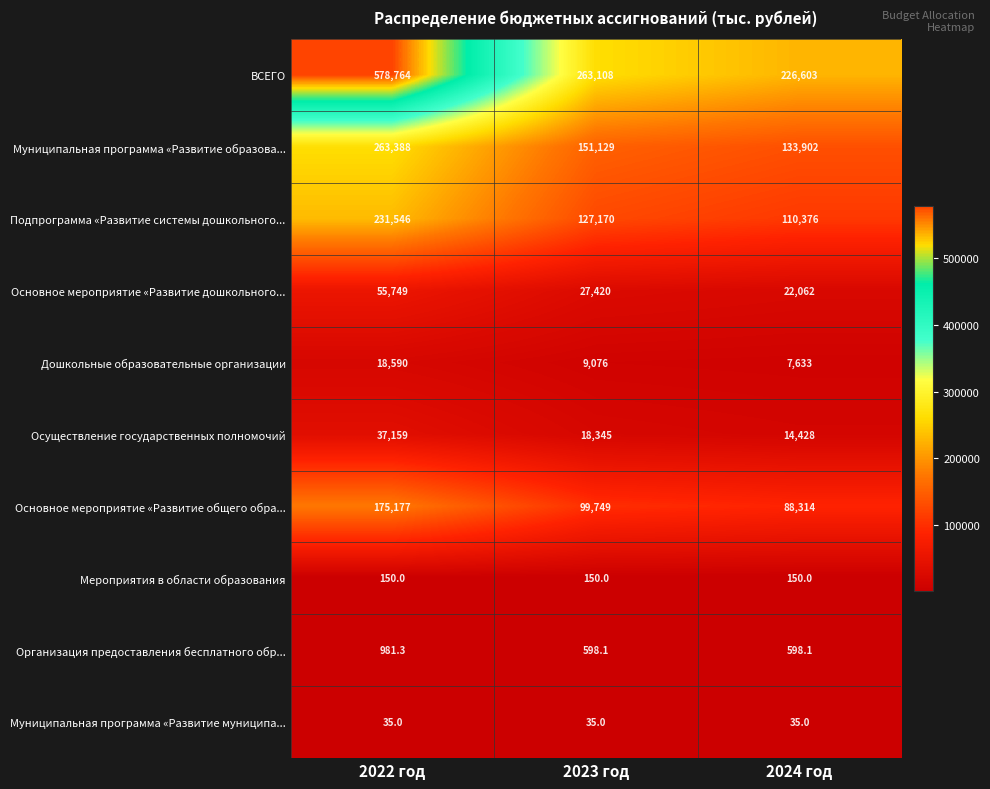

True or false: Основное мероприятие «Развитие дошкольного... has a value of 27420.0 at 2023 год.

True